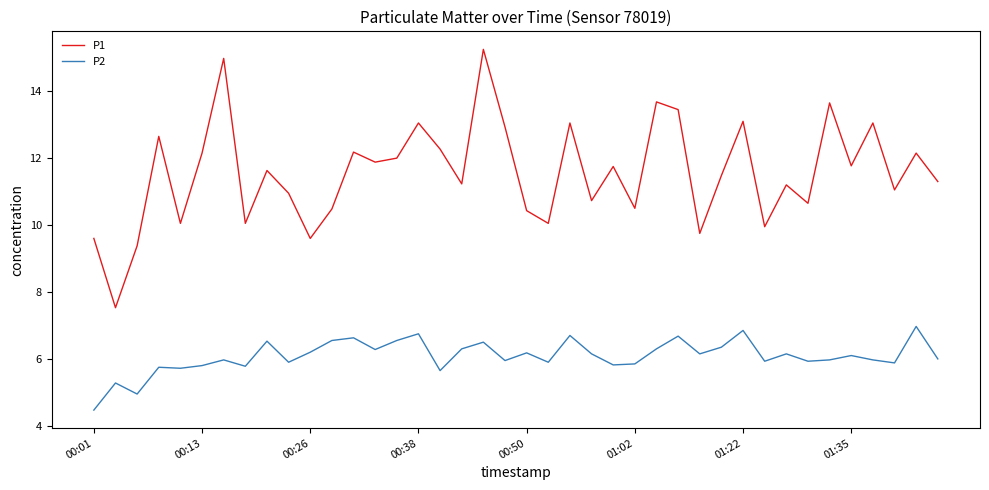

True or false: P1 and P2 cross at least once.

False